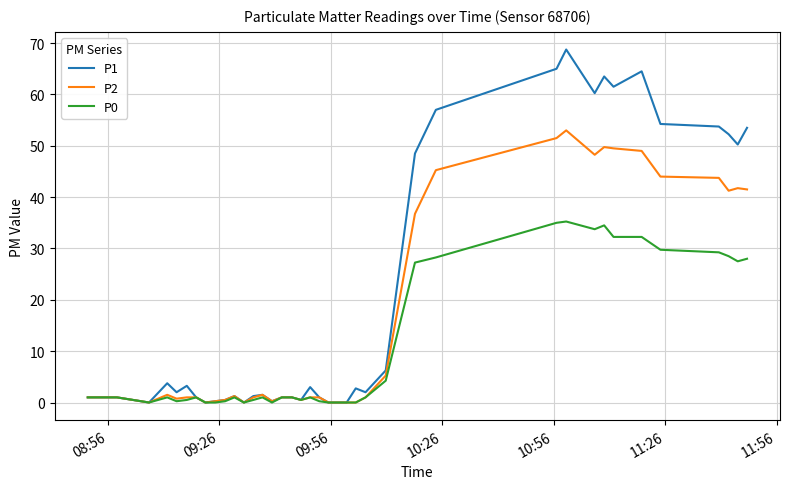

Which series has the largest total across all categories?

P1